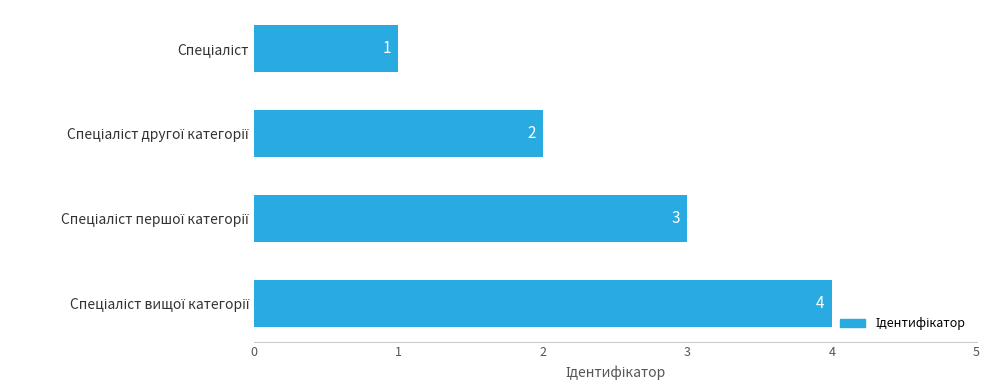

What is the value of the 1st bar from the top?

1